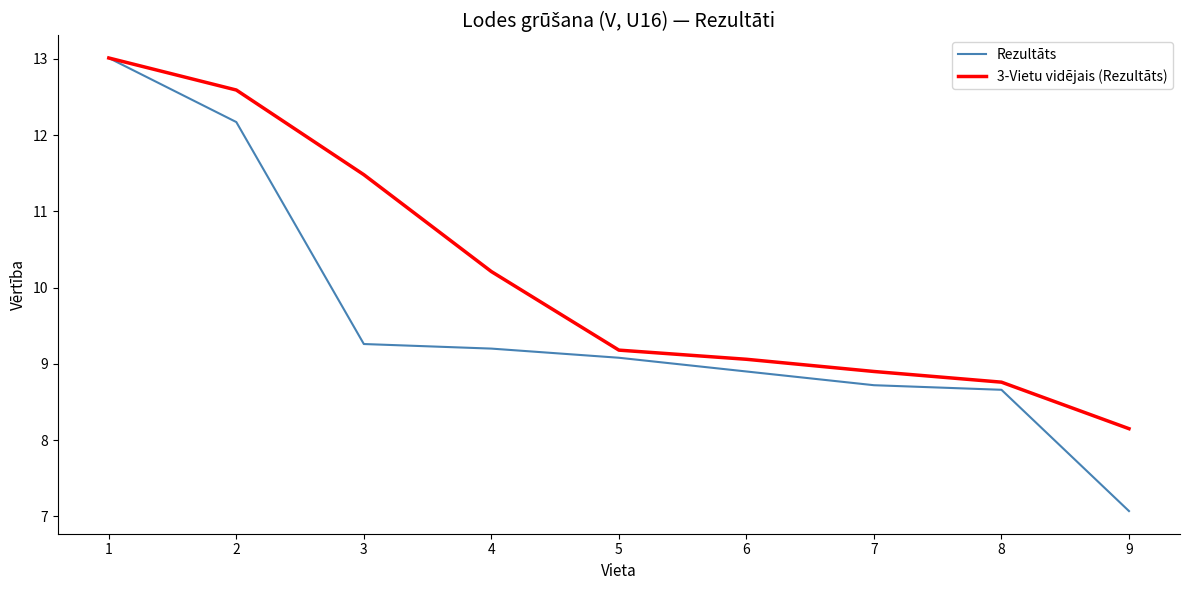

What is the total value across all series at 5?

18.3